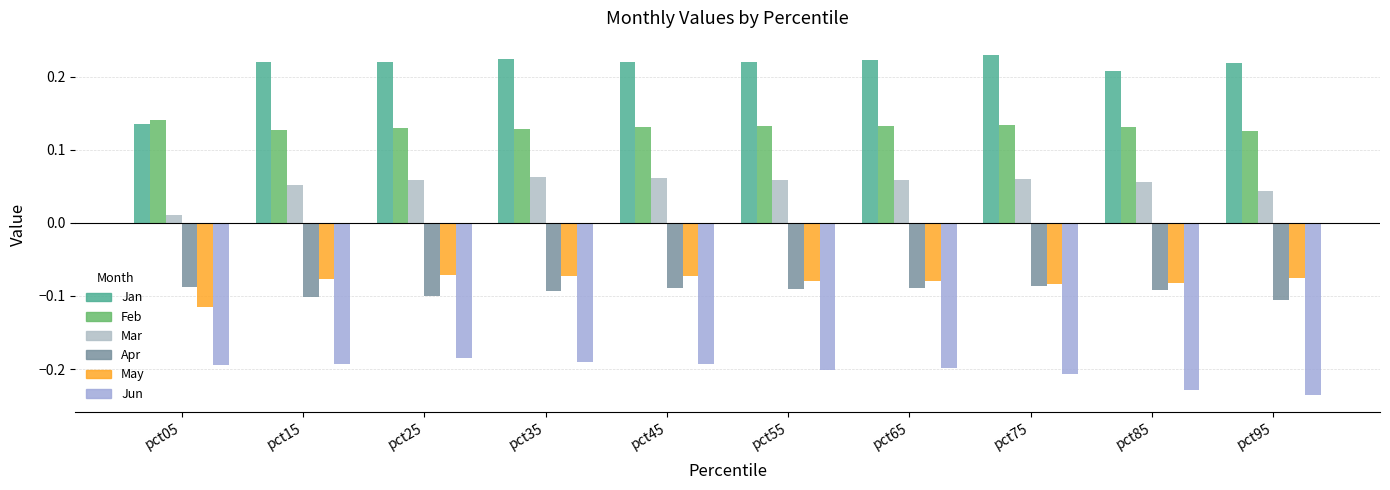

Where is Jun nearest to the value 0?

pct25